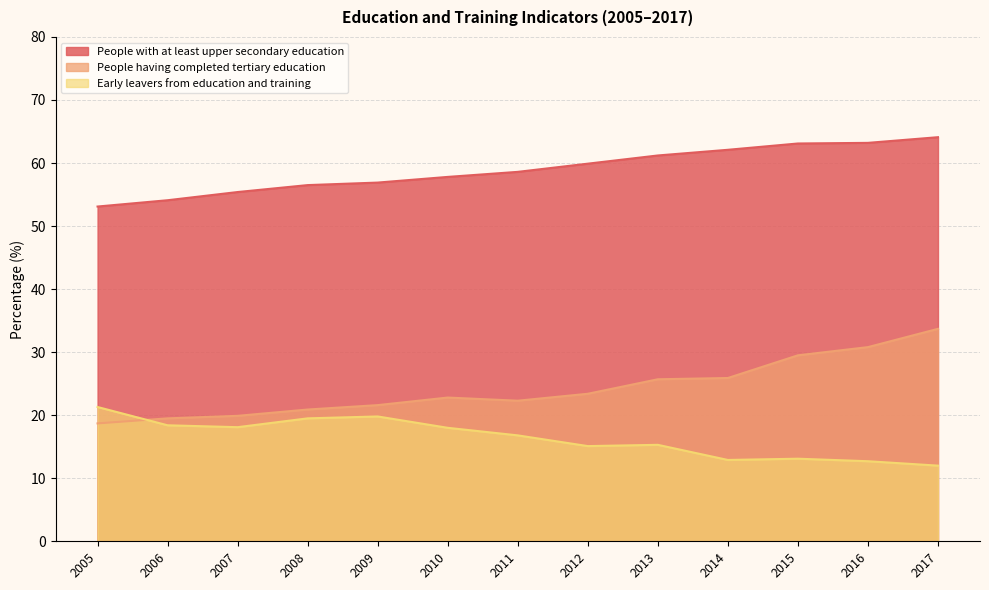

At which category does the chart reach its peak across all series?

2017